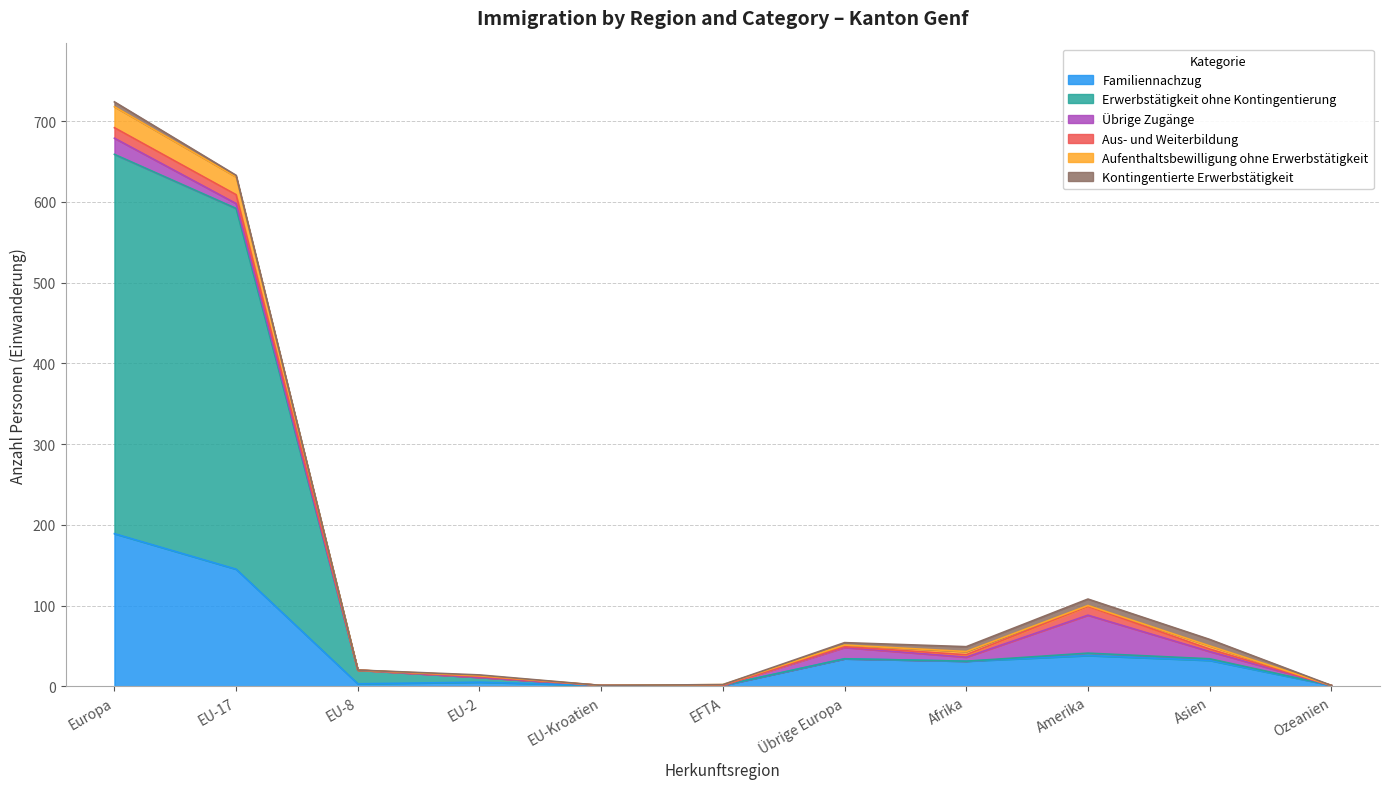

What is the highest value of the Familiennachzug series?

189